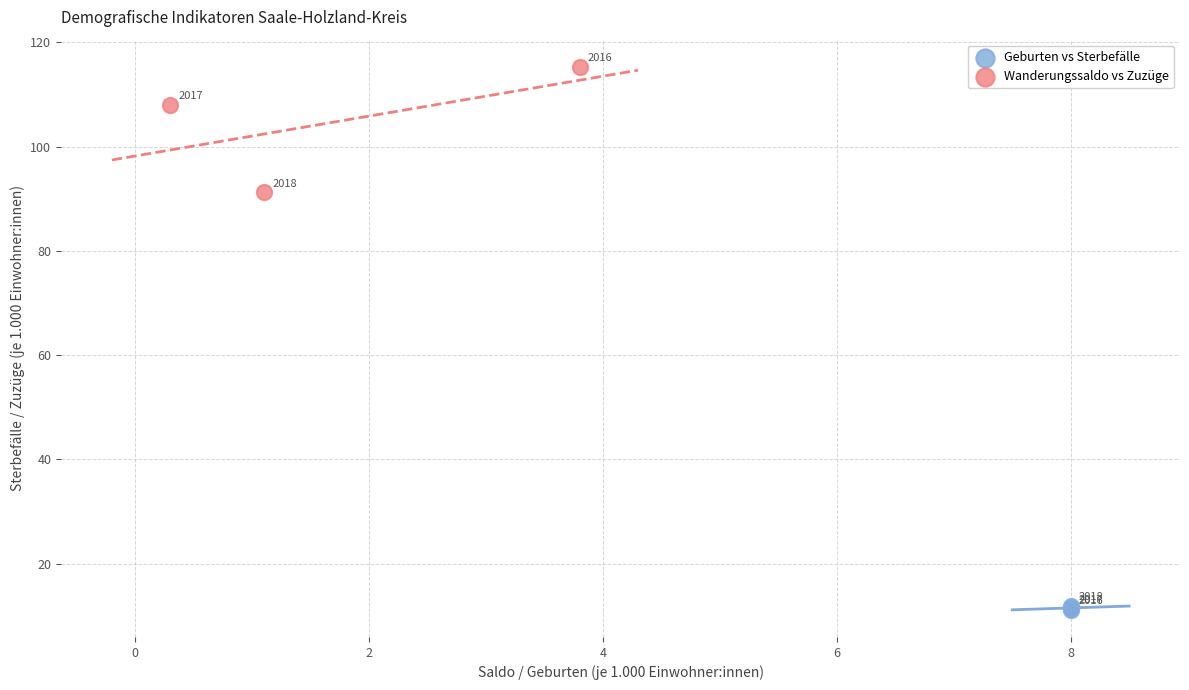

What are all the series names shown in the legend?

Geburten vs Sterbefälle, Wanderungssaldo vs Zuzüge